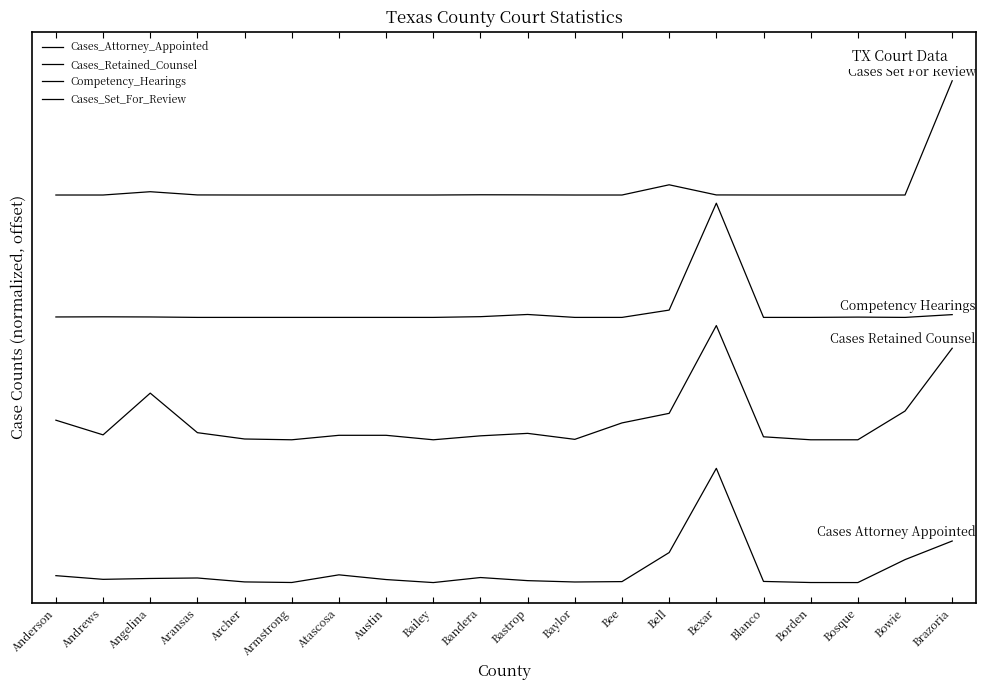

List the labels in order of Cases_Set_For_Review value, largest first.

Brazoria, Bell, Angelina, Bandera, Bastrop, Aransas, Bexar, Anderson, Andrews, Archer, Armstrong, Atascosa, Austin, Bailey, Baylor, Bee, Blanco, Borden, Bosque, Bowie